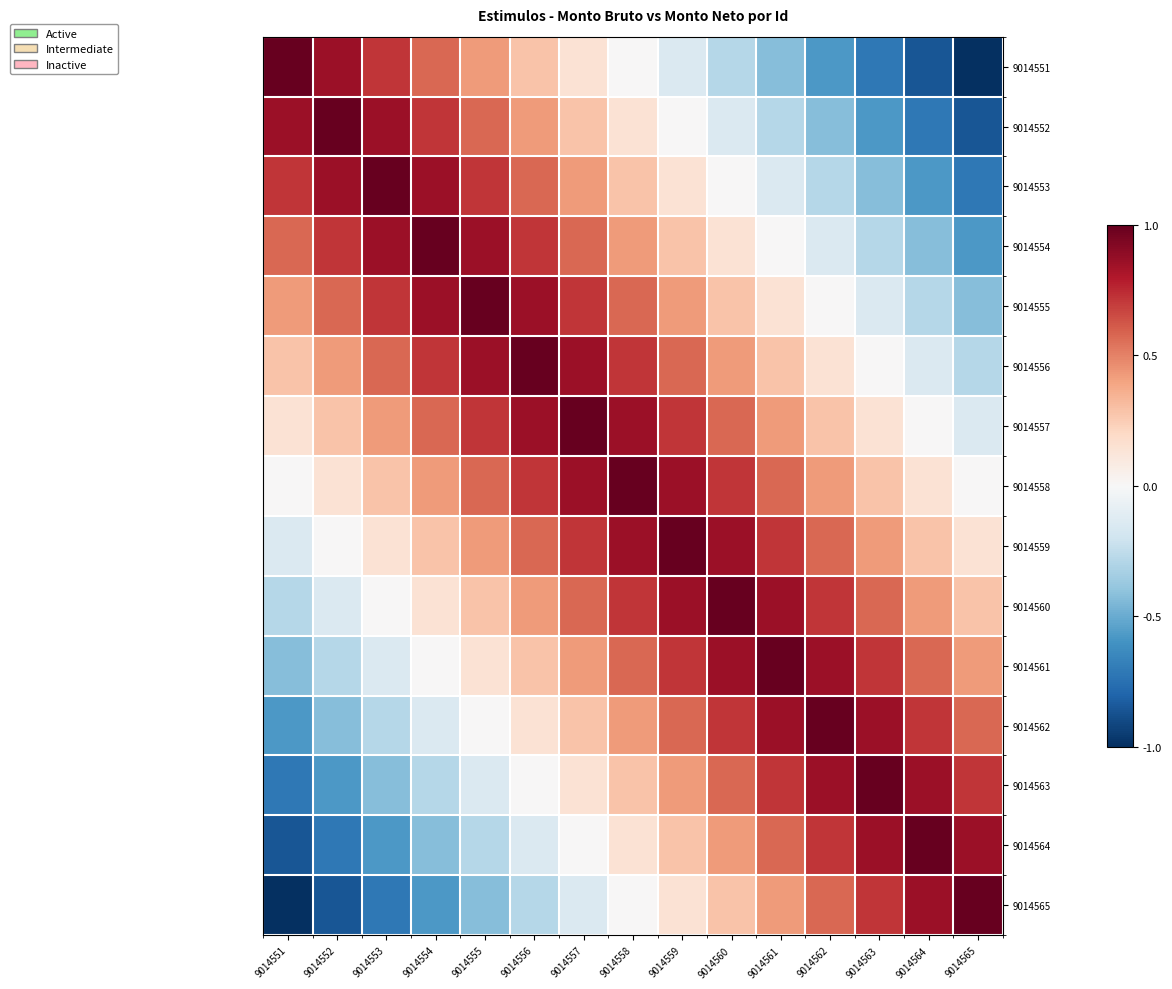

Between 9014565 and 9014559, which is larger?

9014559